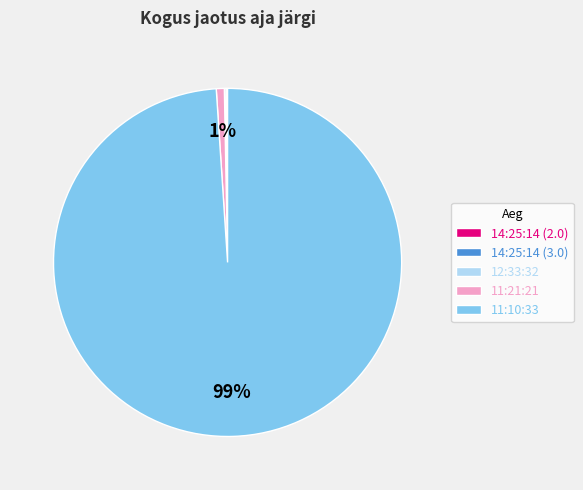

Is it true that 11:10:33 is 89% of the pie?

False